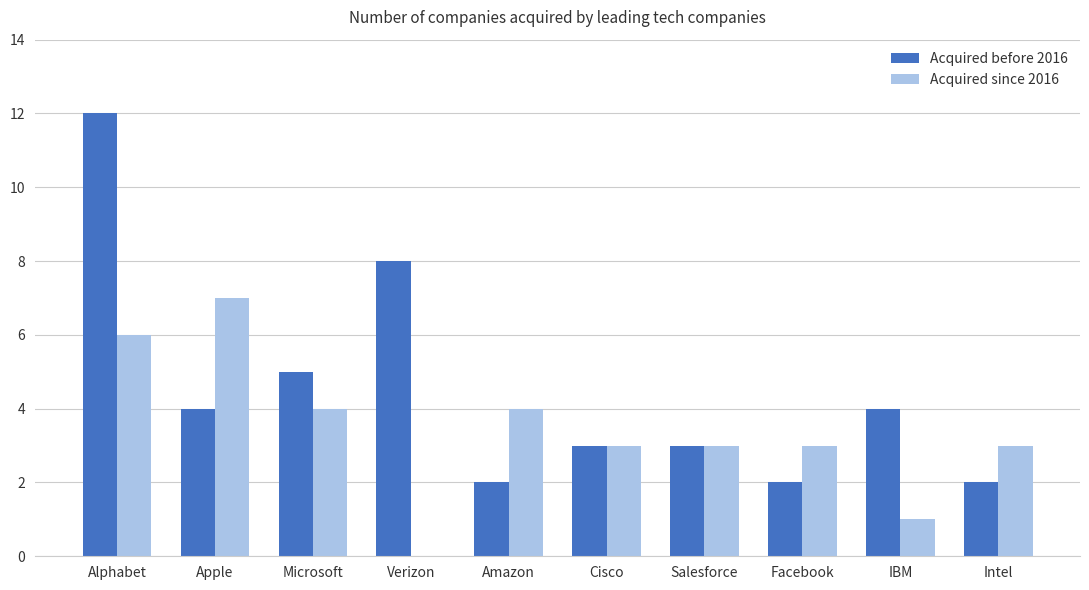

What is the greatest value displayed?

12